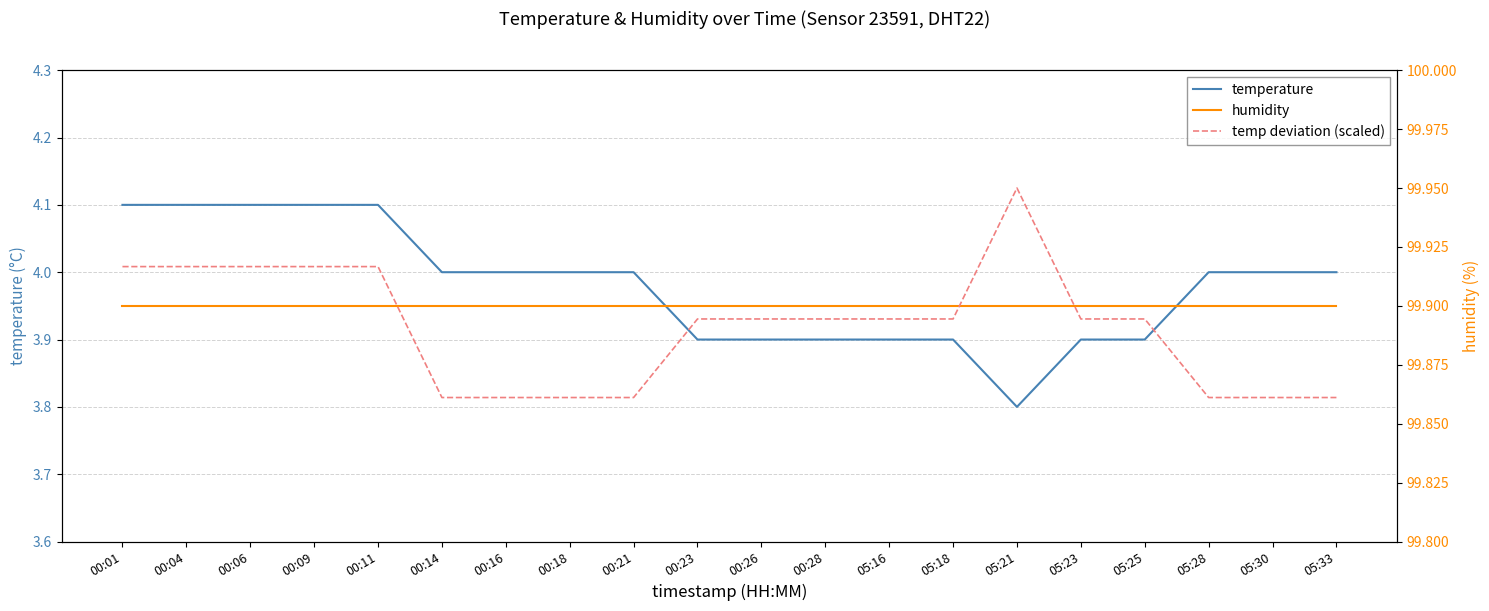

Where do temp deviation (scaled) and humidity first cross each other?

00:11 and 00:14